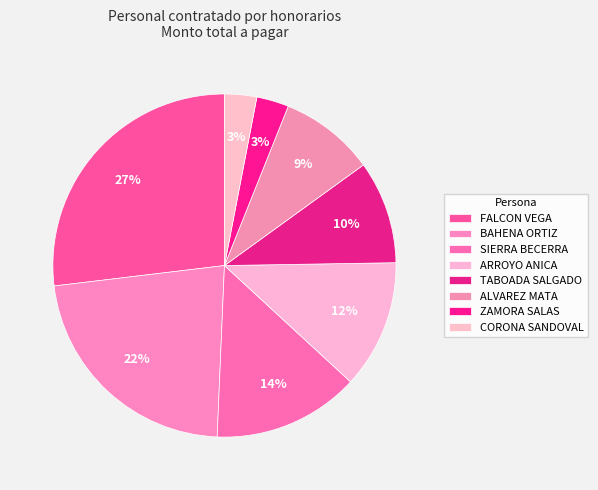

How many slices are in this pie chart?

8